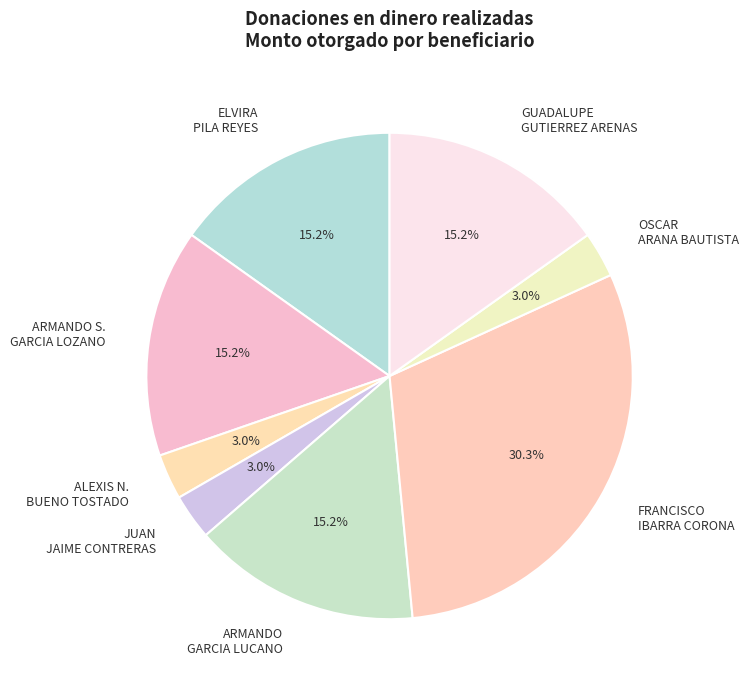

How many slices are in this pie chart?

8